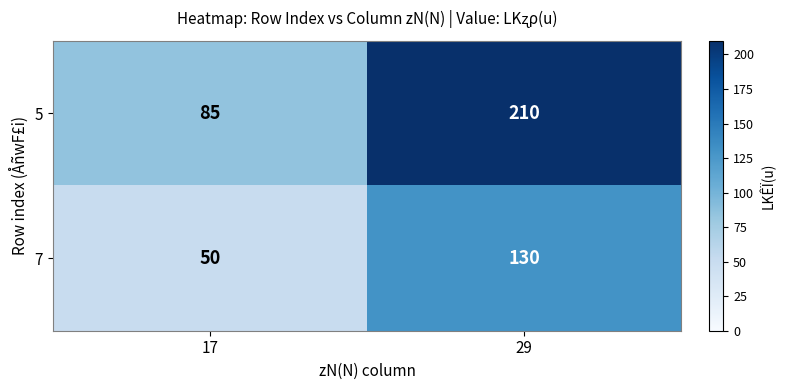

What is the average value of the 5 series?

148